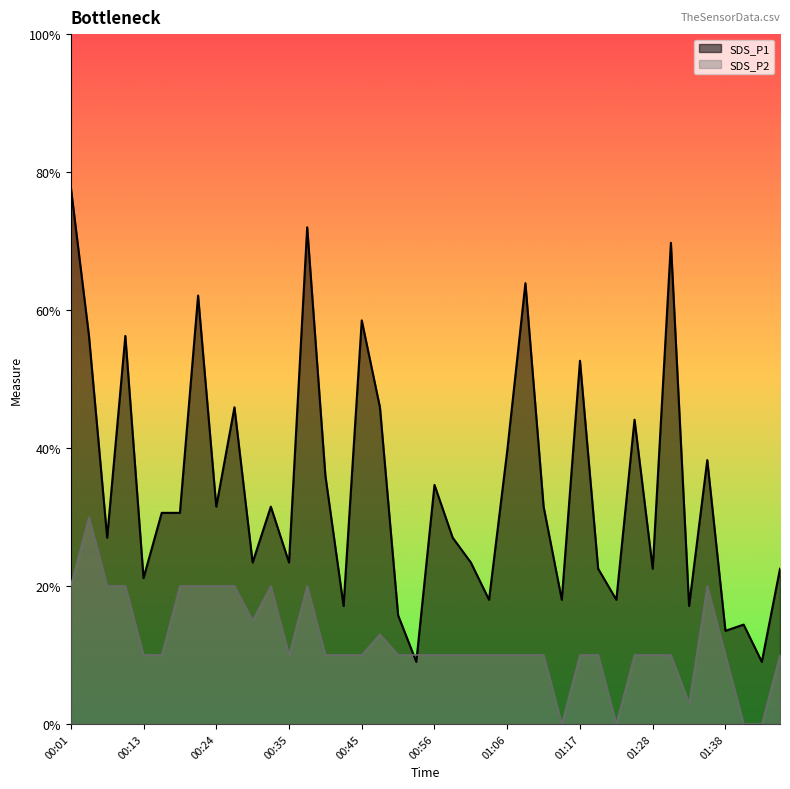

Which series has the largest total across all categories?

SDS_P1